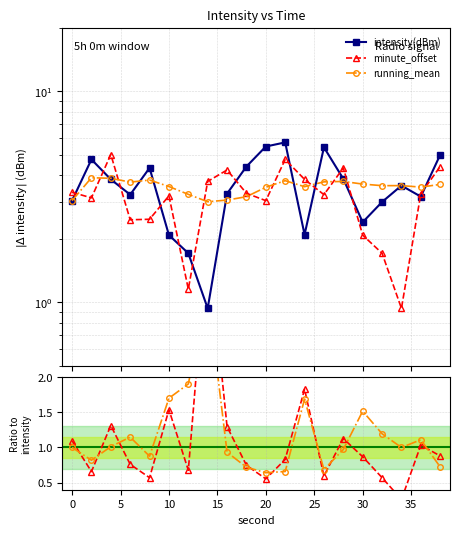

Is it true that intensity(dBm) equals 1.7 at 20?

False